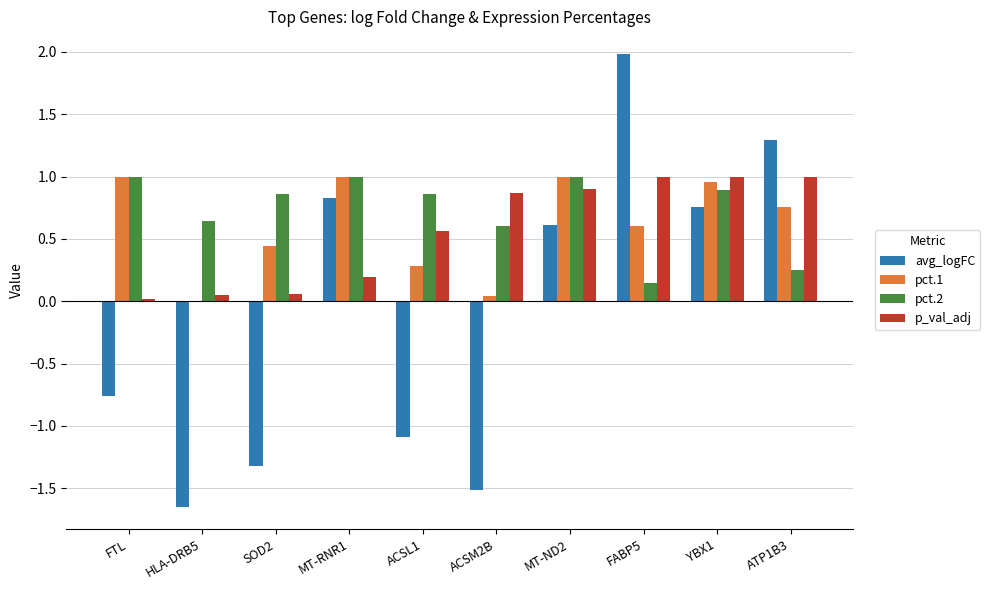

Is it true that avg_logFC equals -2.6 at HLA-DRB5?

False